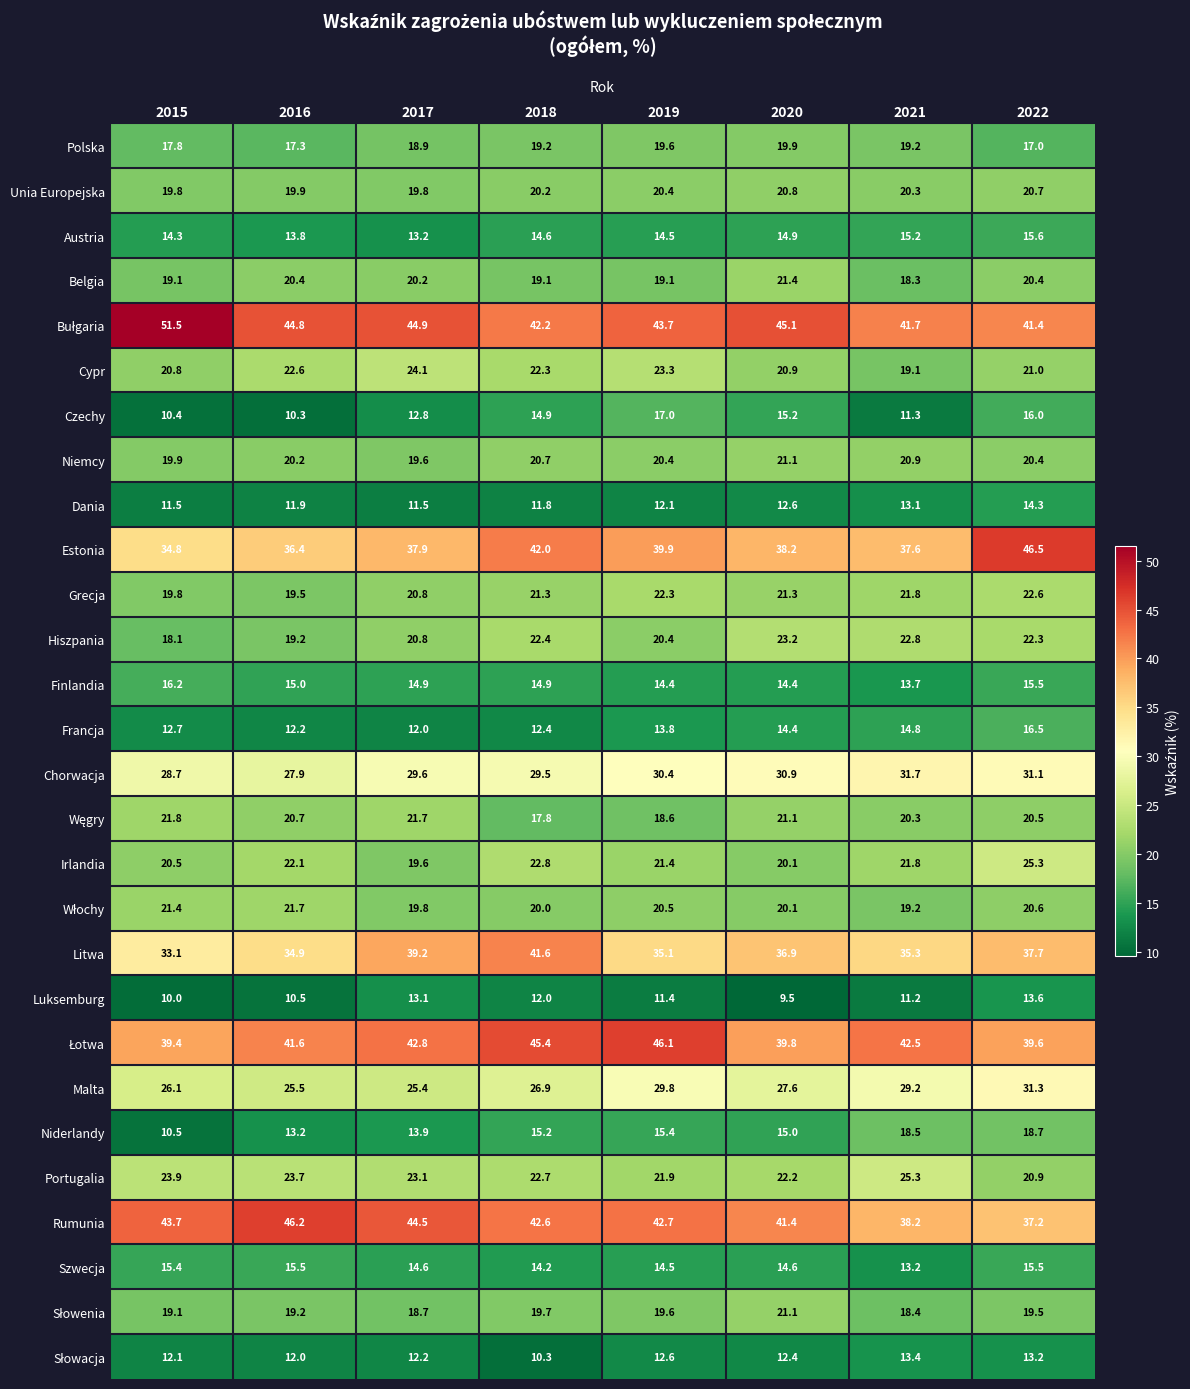

Where is Chorwacja nearest to the value 29?

2015